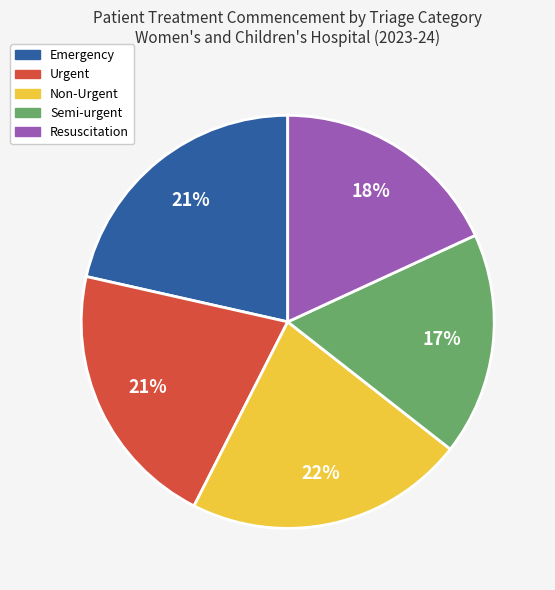

Which category has the smallest portion of the pie?

Semi-urgent